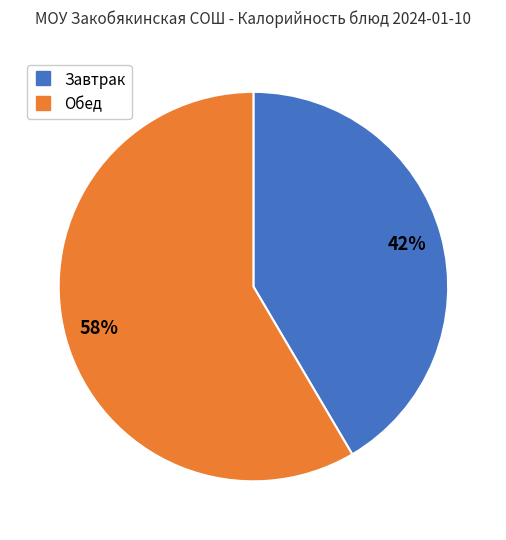

To the nearest percent, what is the average slice percentage?

50%